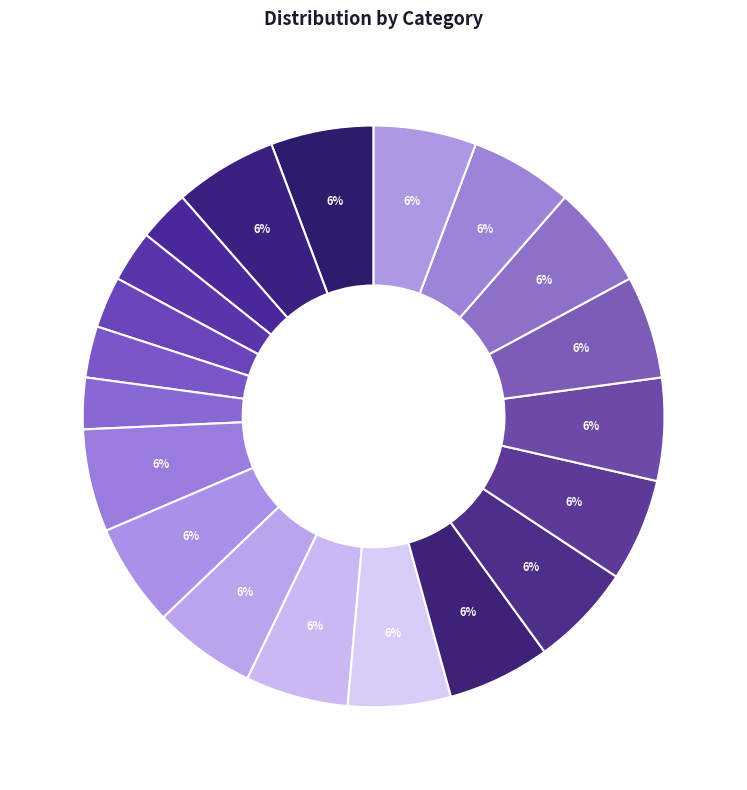

How many segments does this pie chart have?

20